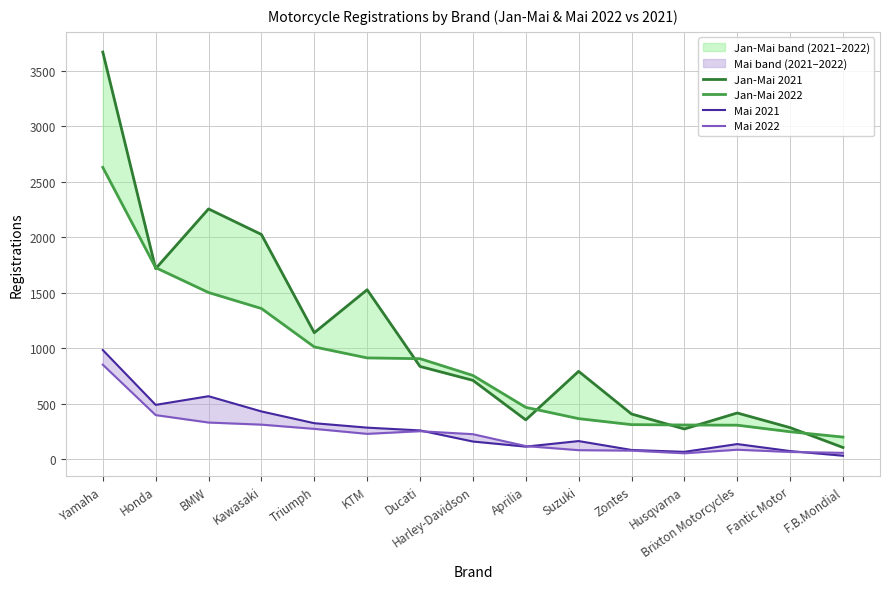

Read the Mai 2021 value at Aprilia, to the nearest 50.

100